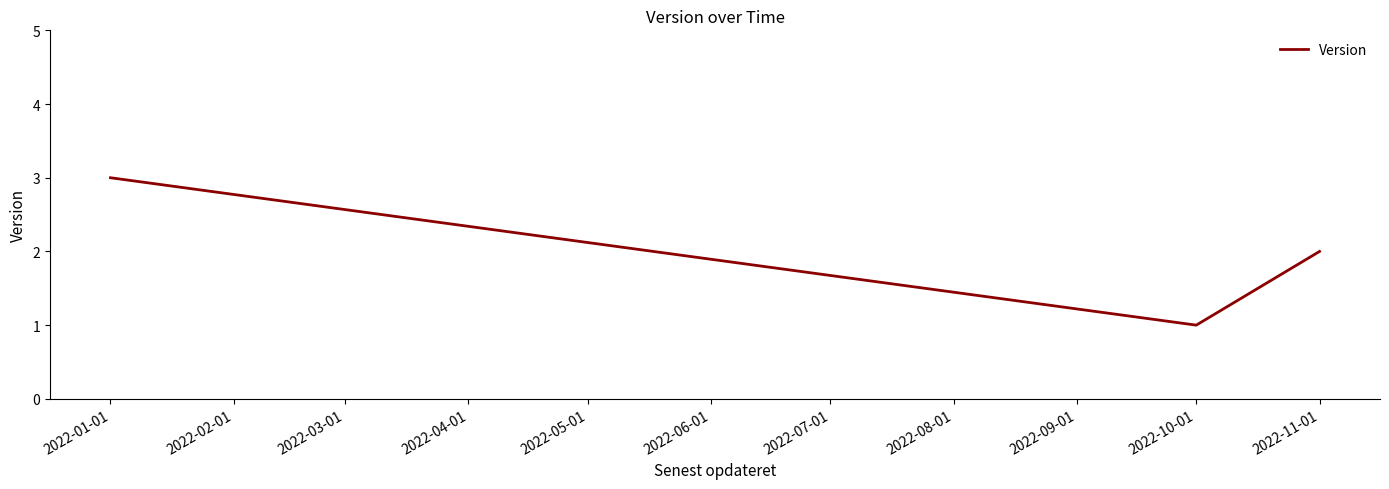

Rank the categories by value from highest to lowest.

2022-01-01, 2022-11-01, 2022-10-01